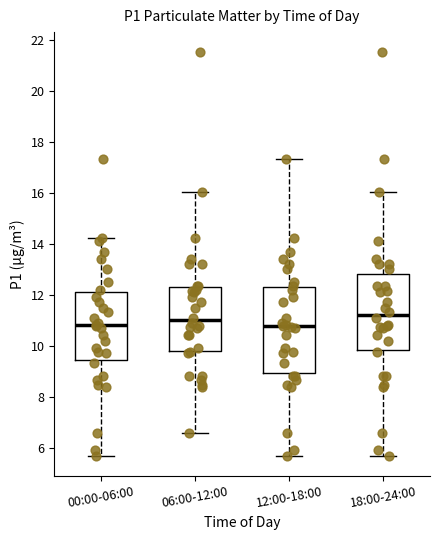

Where is the upper edge of the box for 00:00-06:00 on the y-axis? The values are not printed on the chart, so give them approximately, as read against the axis.

12.2